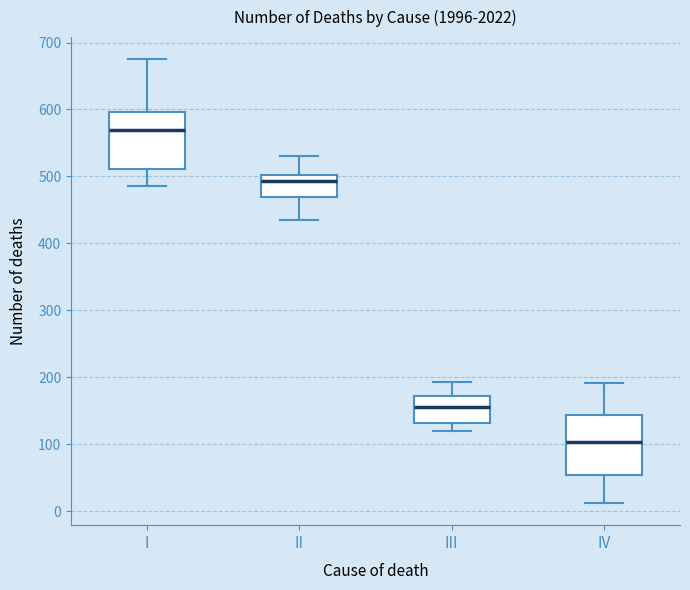

Where does the upper whisker of the box for II end on the y-axis? The values are not printed on the chart, so give them approximately, as read against the axis.

530